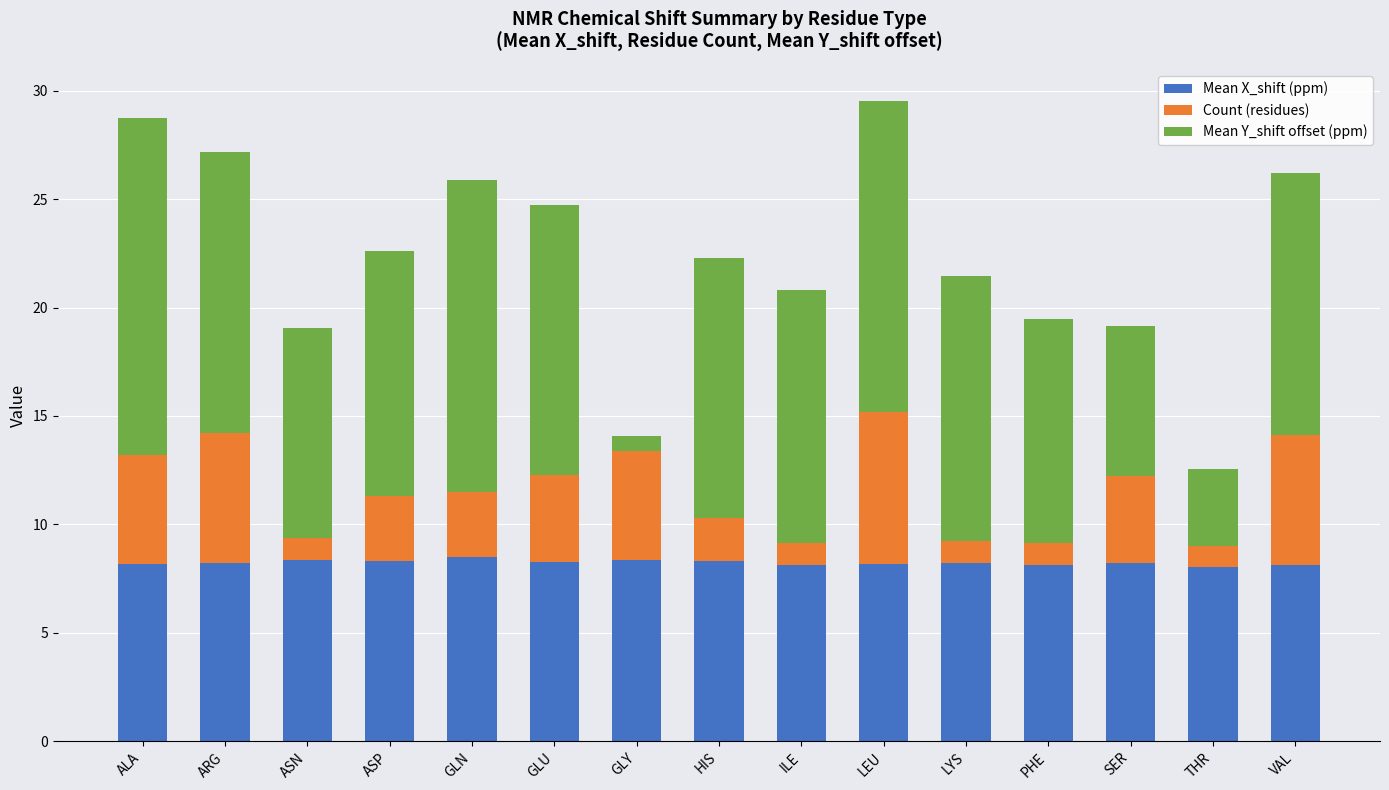

What is the total value across all series at ALA?

28.7